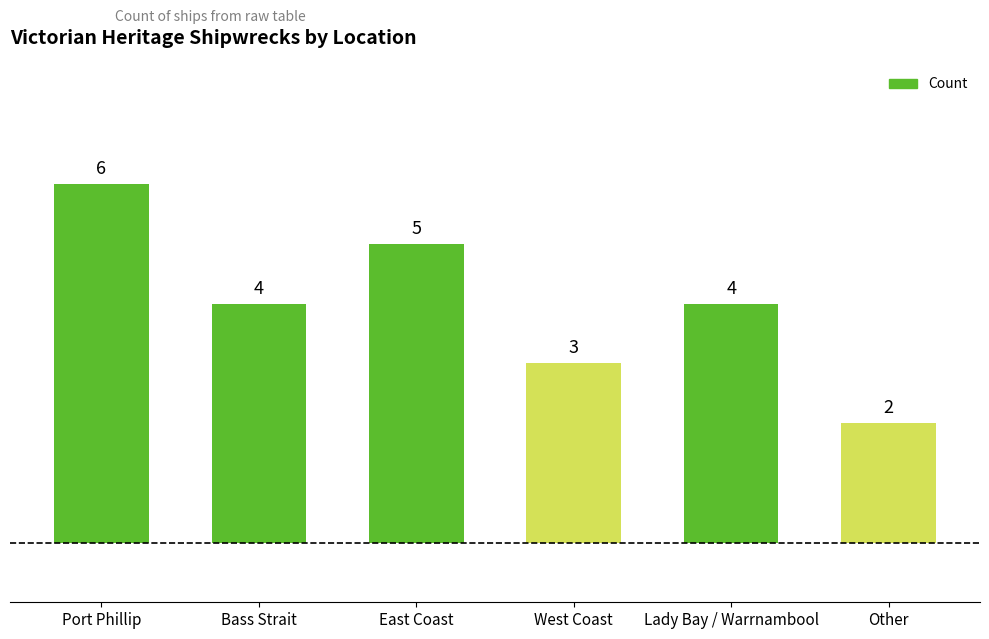

How many values are between 3 and 5?

4